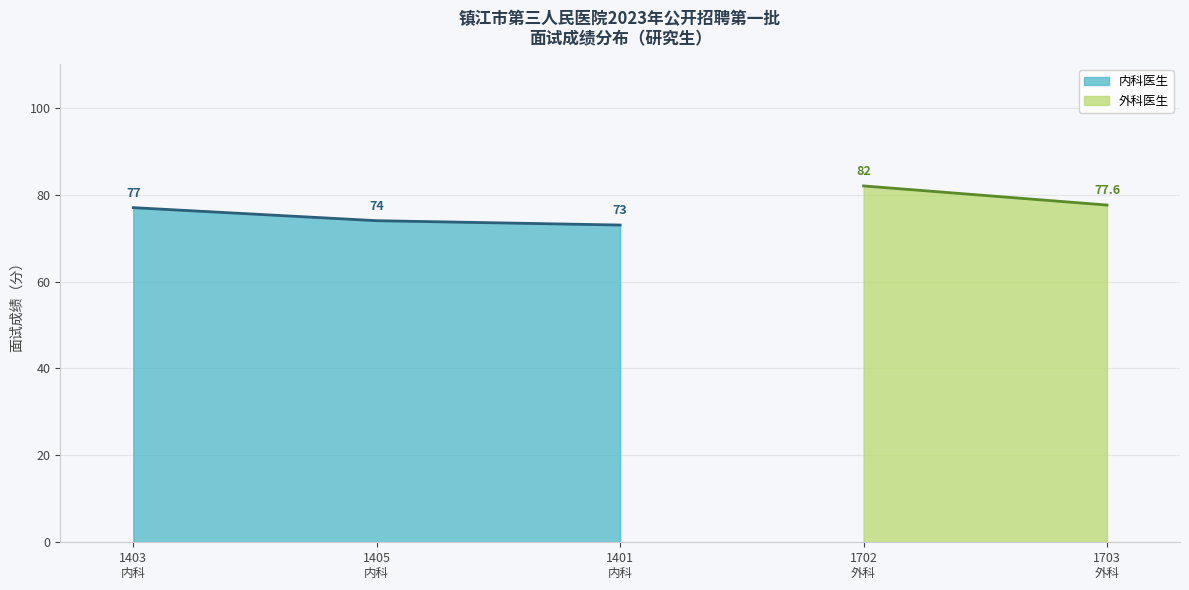

What is the highest value of the 内科医生 series?

77